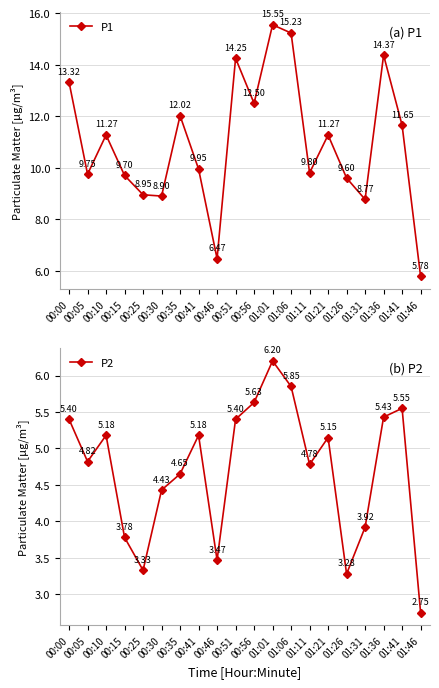

What is the total value across all series at 01:21?

16.4